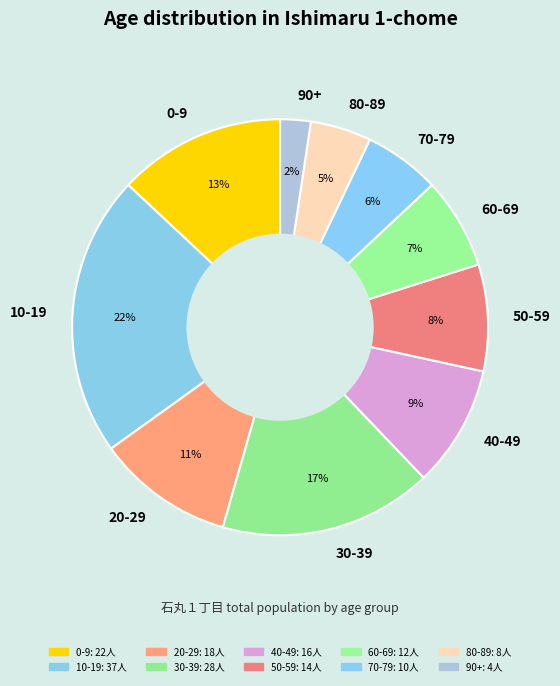

What percentage is the 70-79 slice, to the nearest percent?

6%